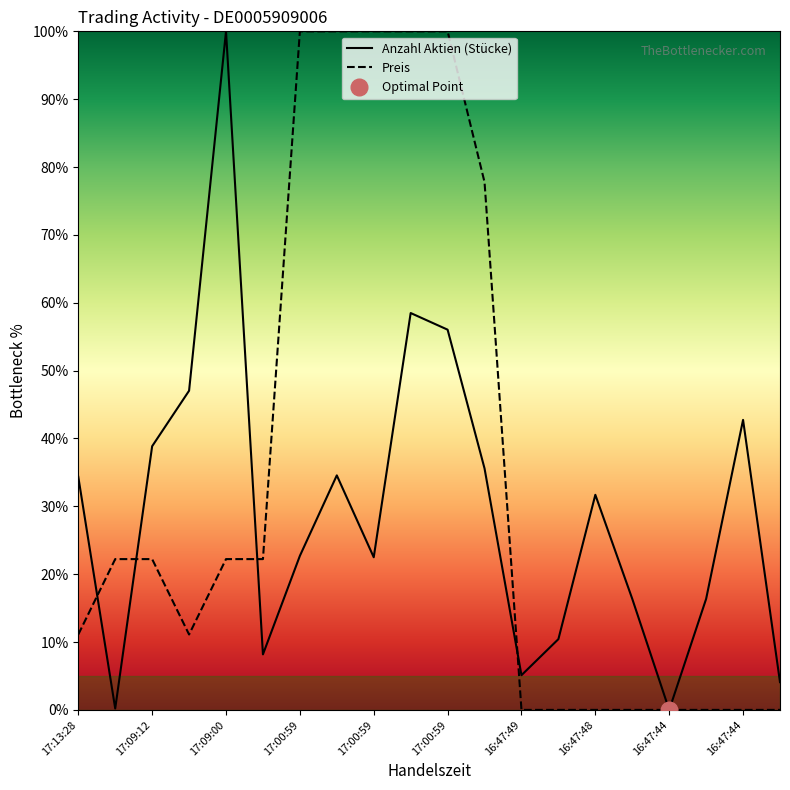

True or false: Preis has more than 1 points higher than both neighbors.

False